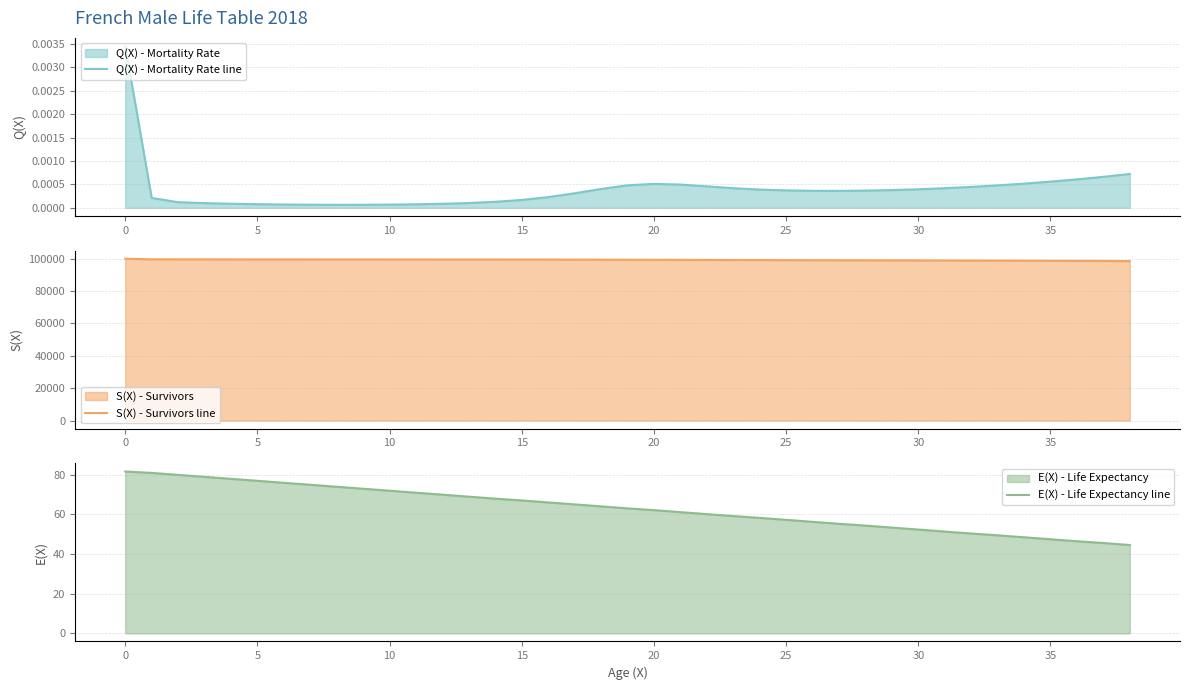

Does the chart have visible grid lines?

Yes